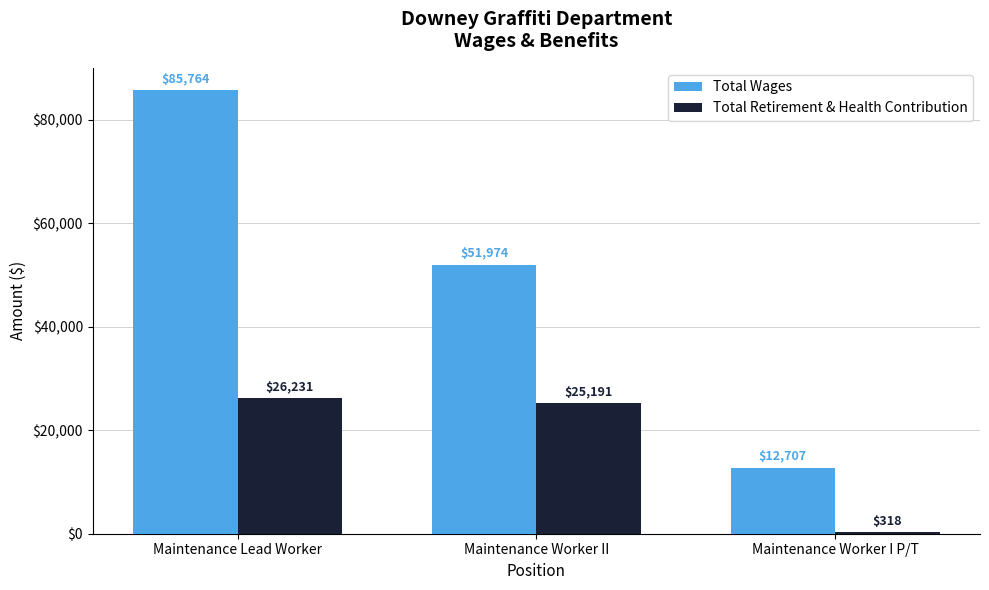

Reading left to right, what are all the values shown in this chart?

Total Wages: 85764	51974	12707
Total Retirement & Health Contribution: 26231	25191	318